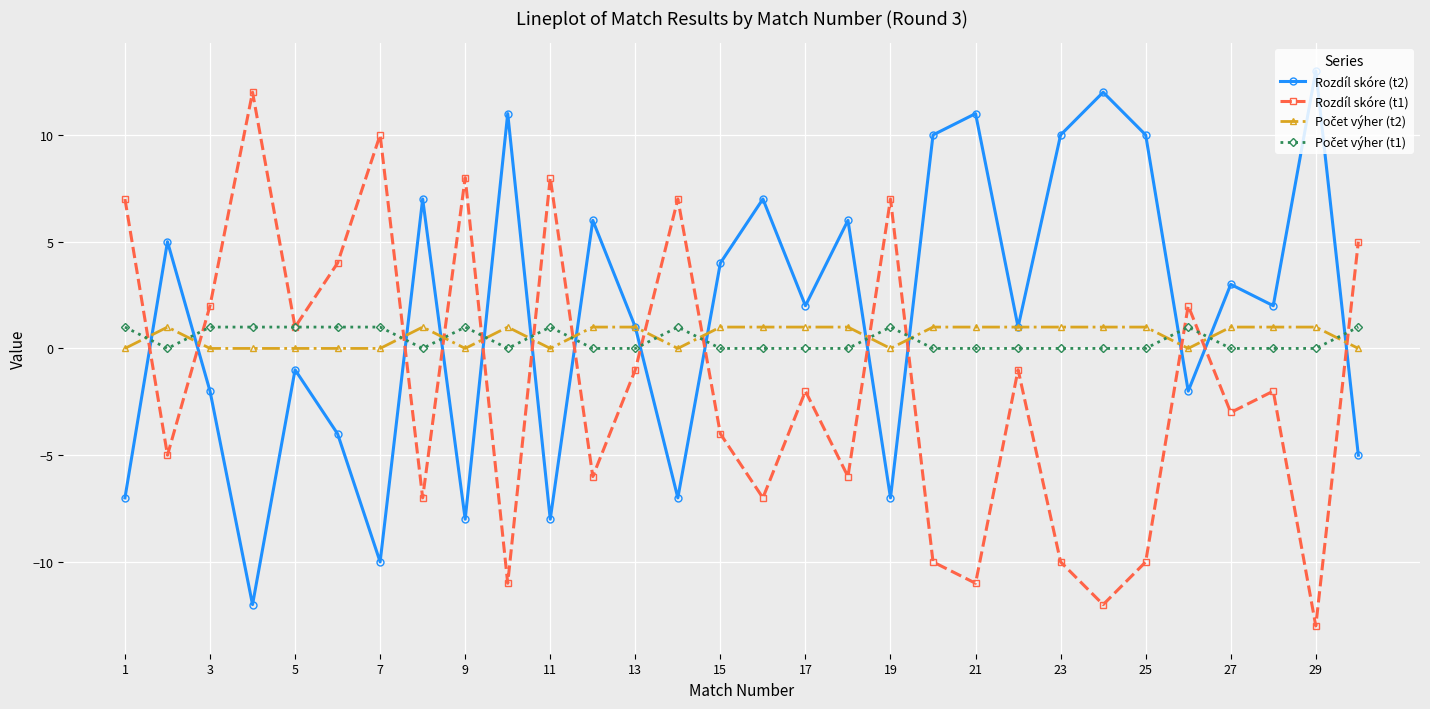

True or false: Rozdíl skóre (t1) has more than 1 interior local peaks.

True